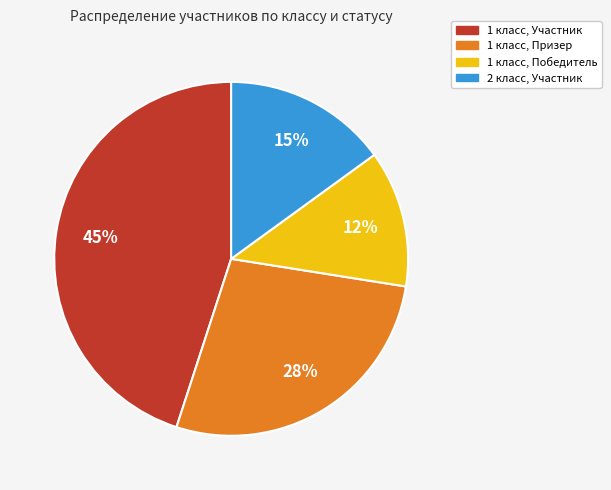

To the nearest percent, what is the average slice percentage?

25%